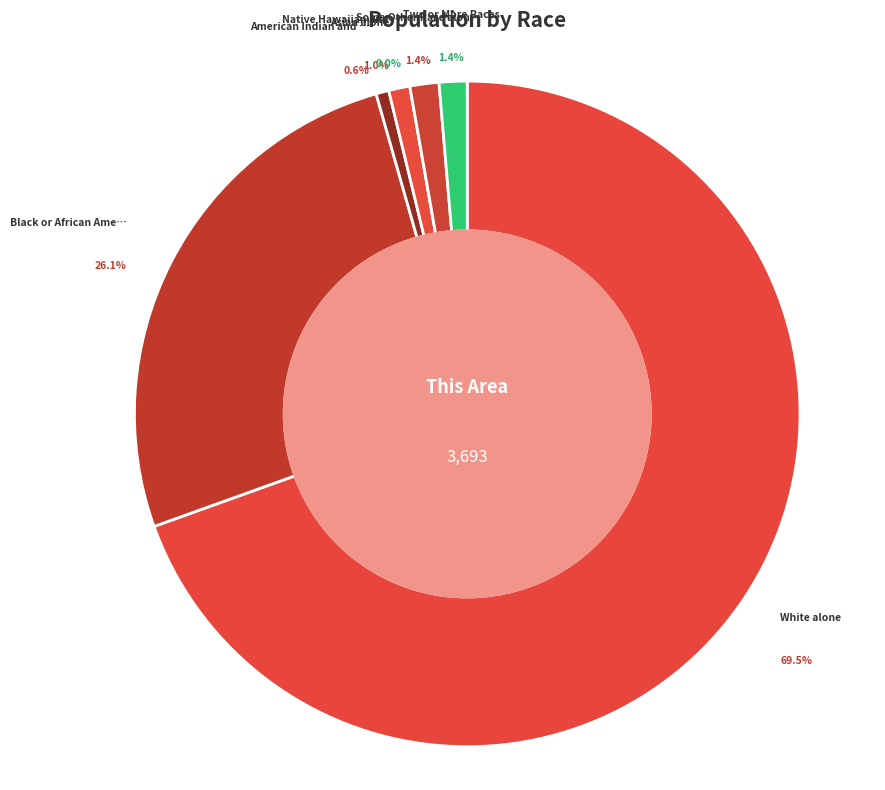

To the nearest percent, what portion does White alone represent?

70%